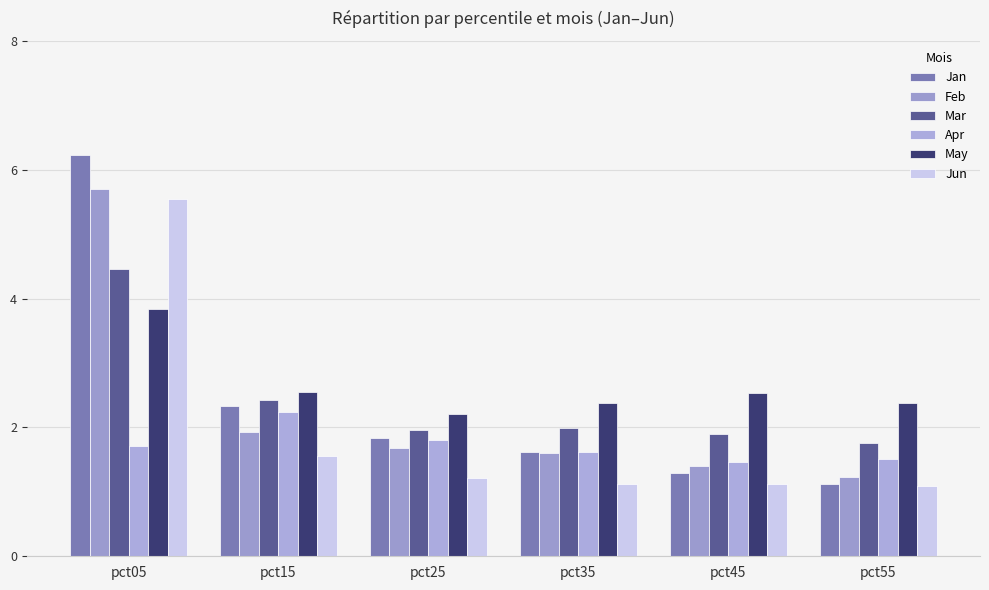

What is the difference between the second highest and second lowest values in the Mar series?

0.5